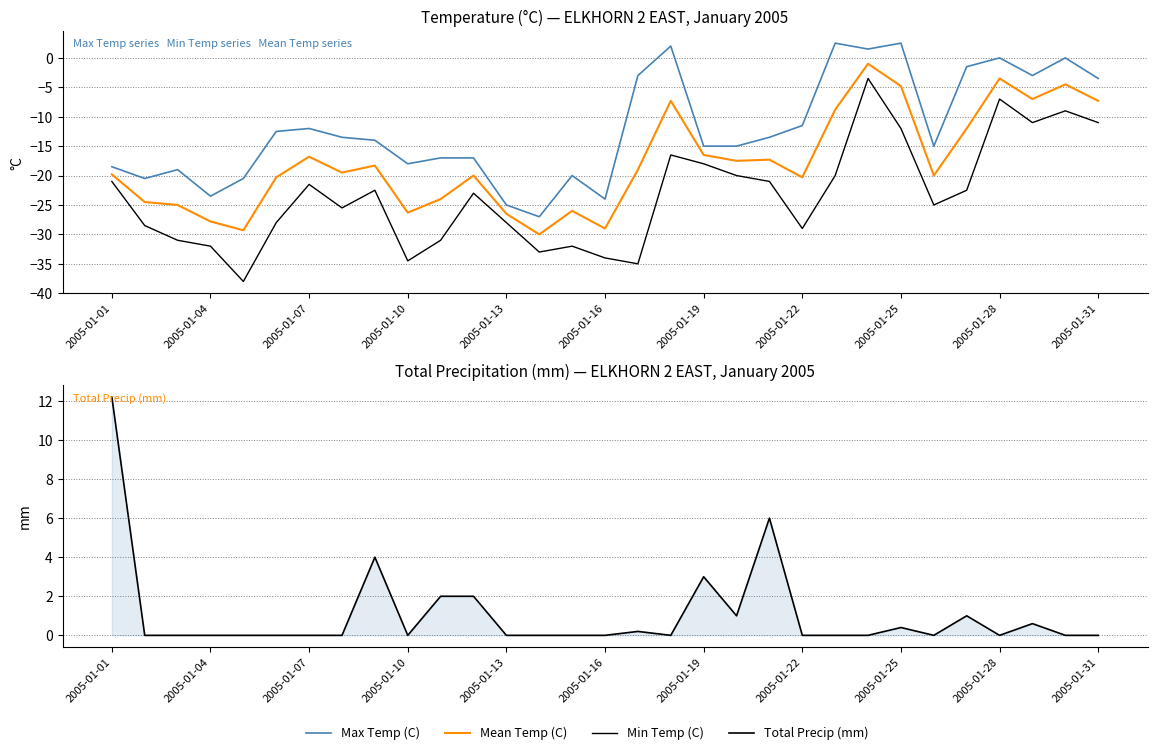

At which label does Total Precip (mm) reach its minimum?

2005-01-04